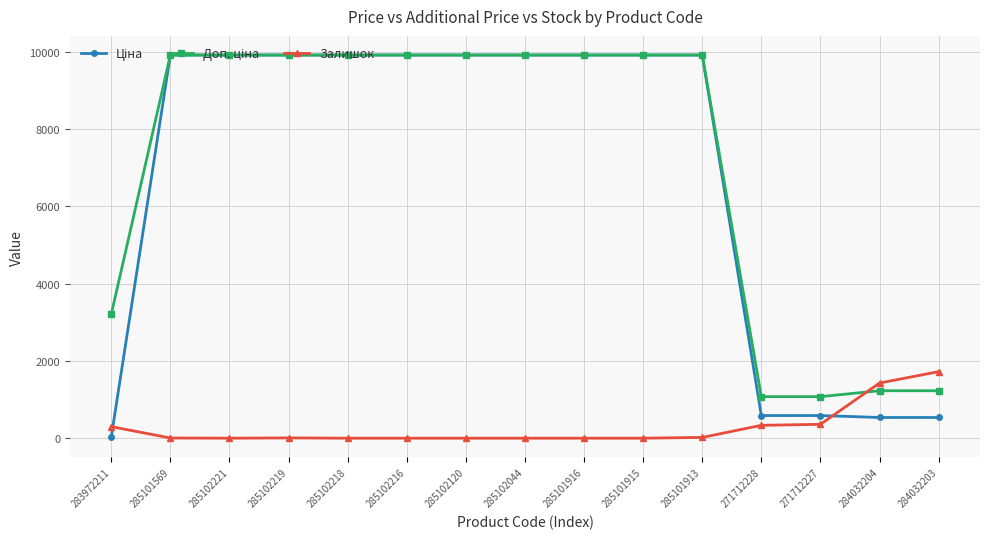

What is the difference between the highest and lowest values at 285102120?

9908.5